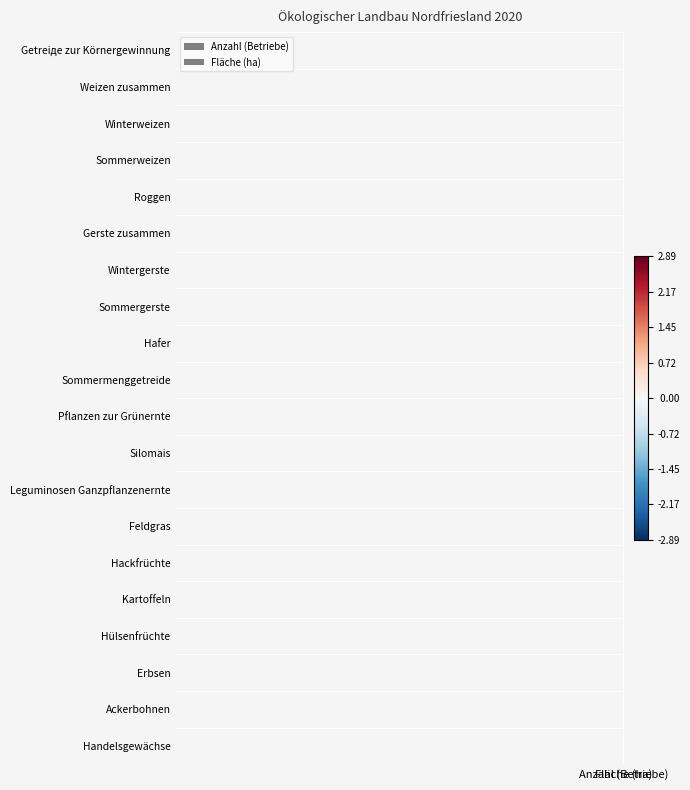

What is the difference between the highest and lowest values at Fläche (ha)?

3.7